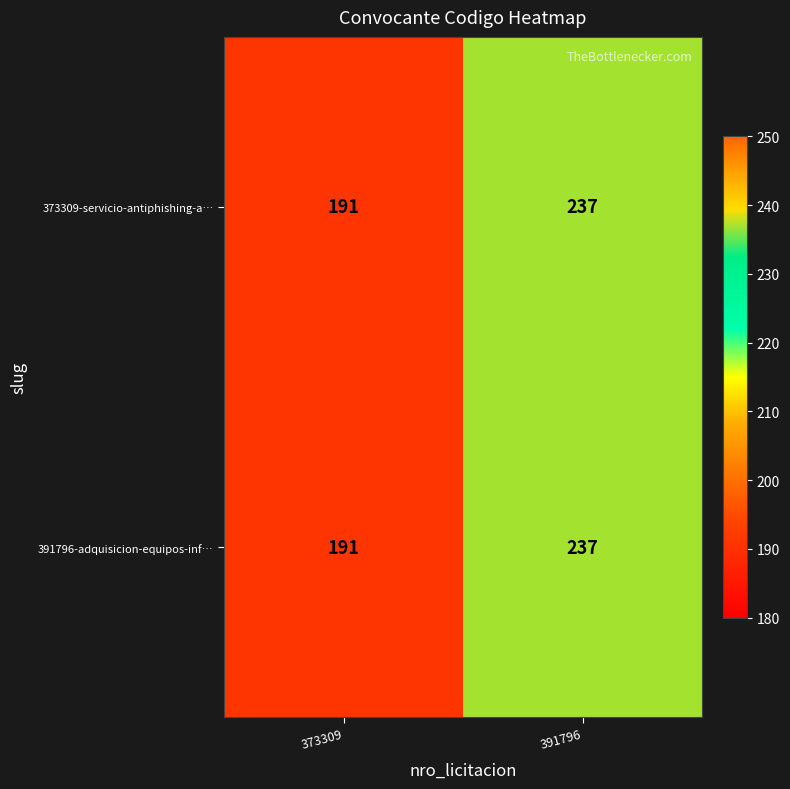

Rank the categories by 391796-adquisicion-equipos-inf… value from highest to lowest.

391796, 373309